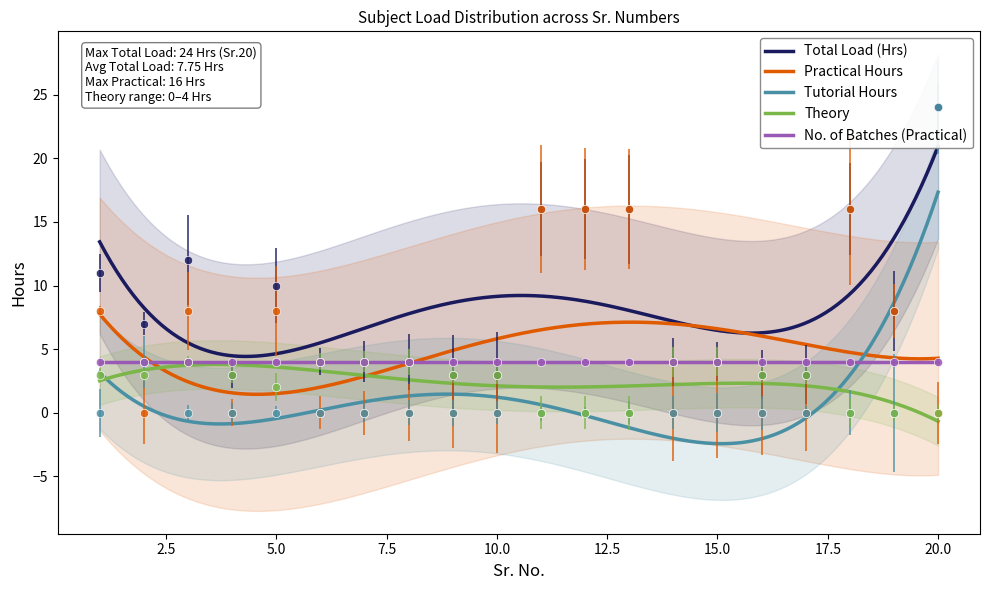

What is the maximum value for Practical Hours?

16